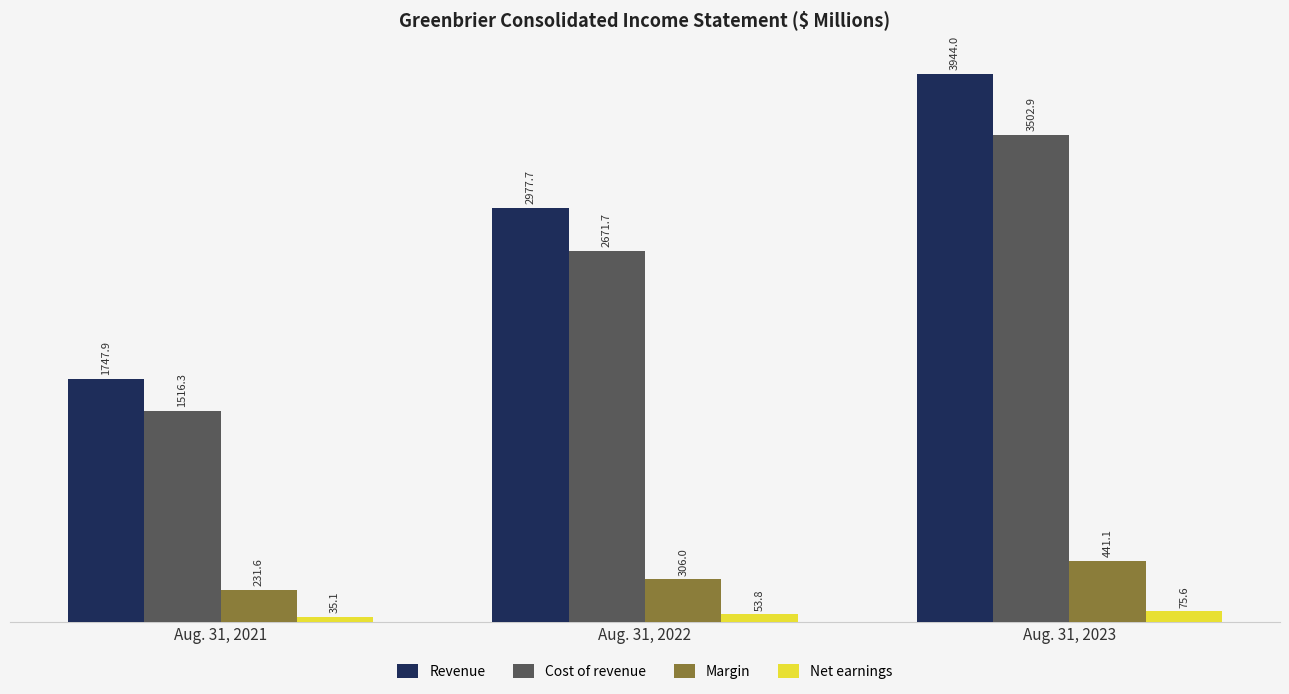

Where is Margin nearest to the value 336?

Aug. 31, 2022